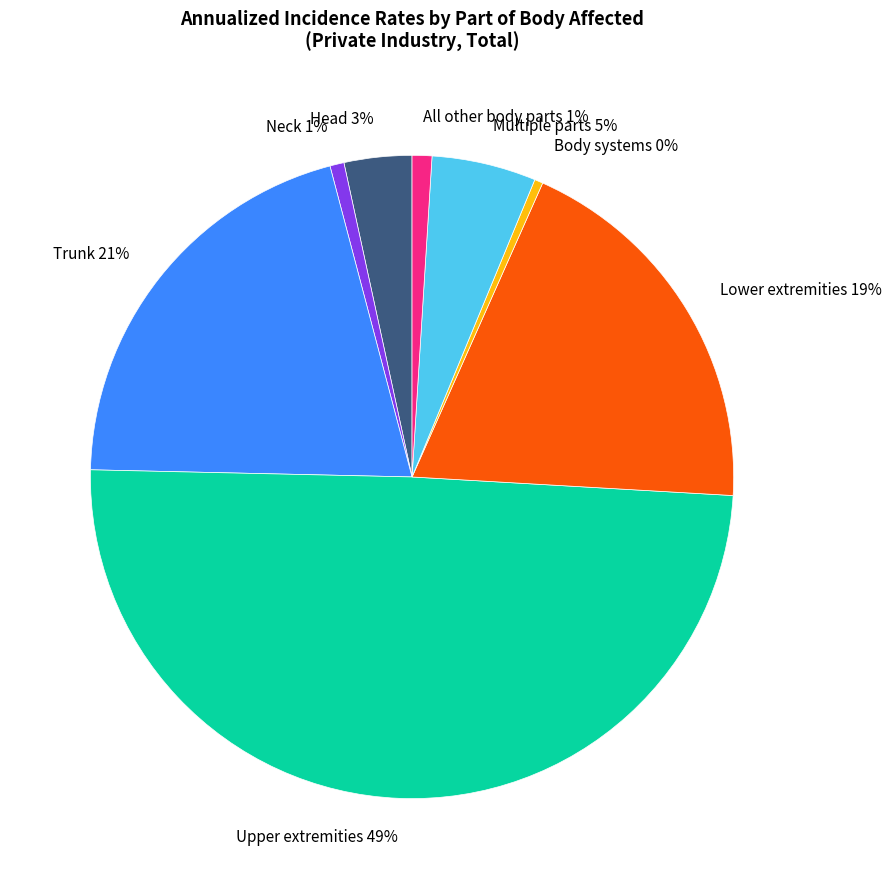

What percentage is the Neck slice, to the nearest percent?

1%